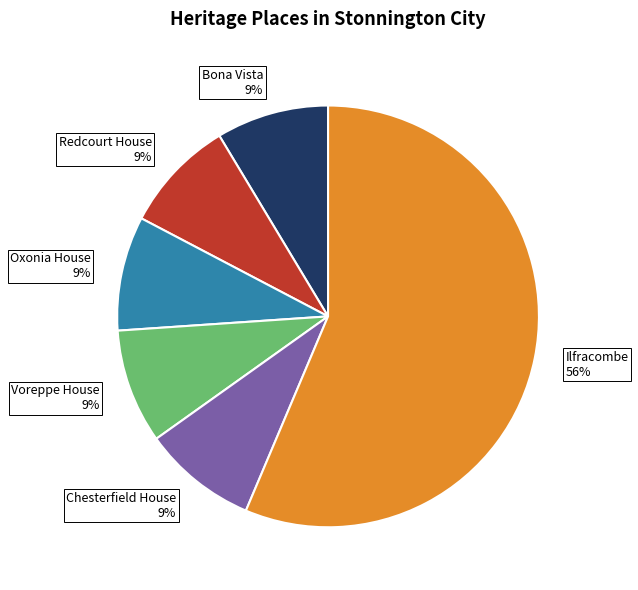

Count the number of slices in the pie.

6